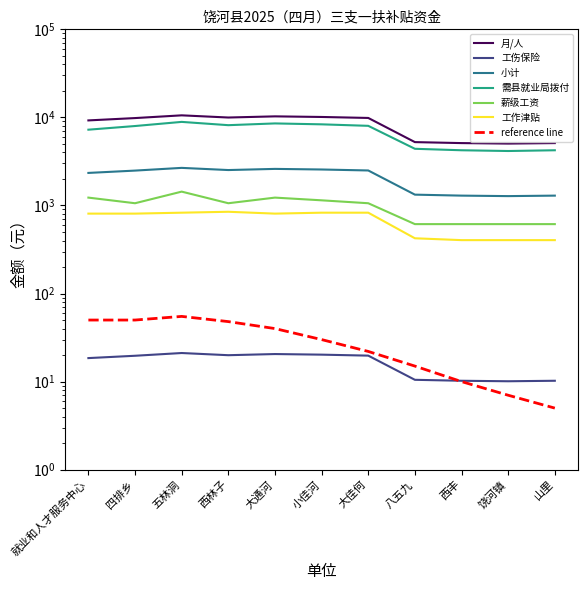

What is the sum of the 工作津贴 values at 大通河 and 就业和人才服务中心?

1616.0